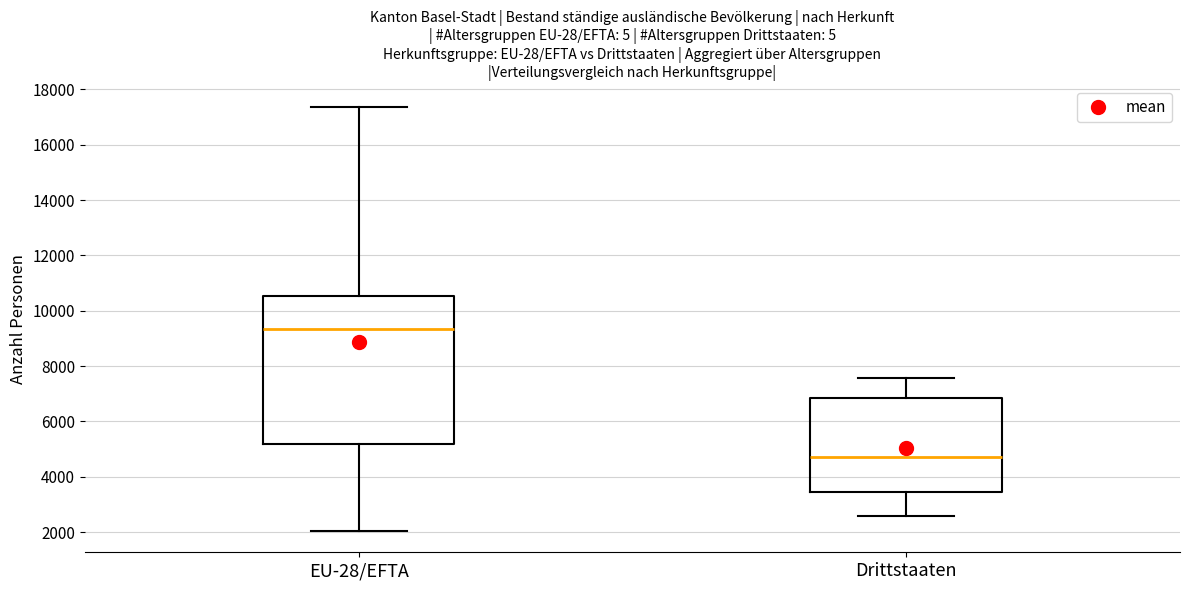

Where is the lower edge of the box for Drittstaaten on the y-axis? The values are not printed on the chart, so give them approximately, as read against the axis.

3400